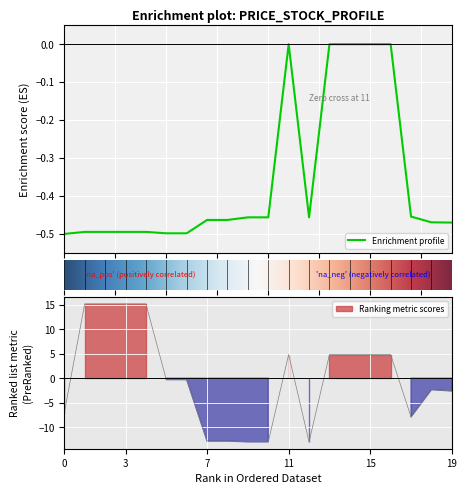

How many lines are shown in the chart?

2